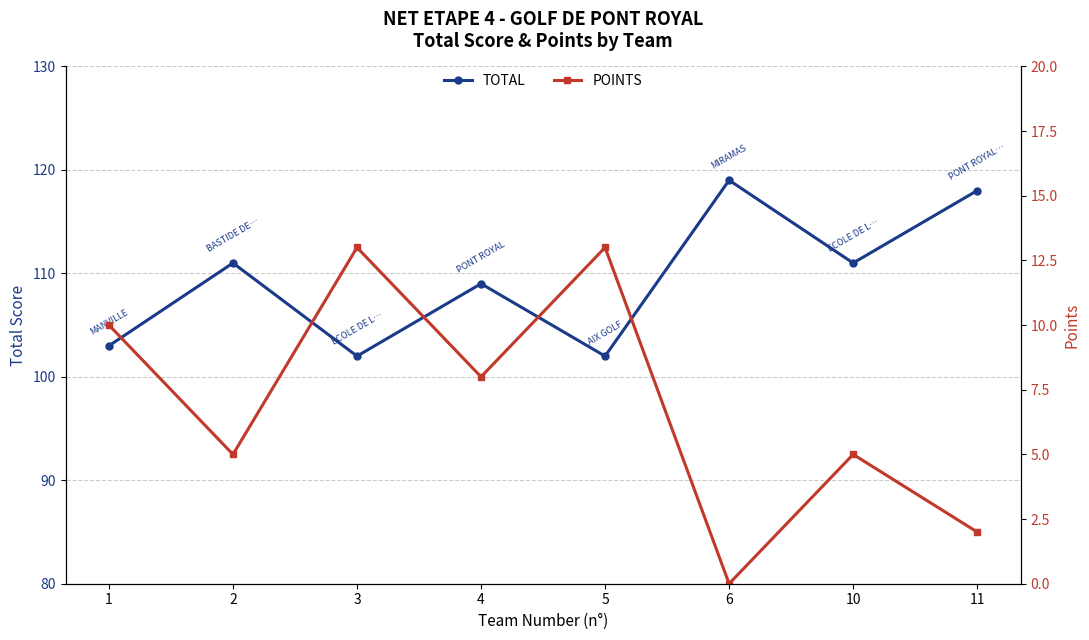

Which series has the widest spread of values?

TOTAL